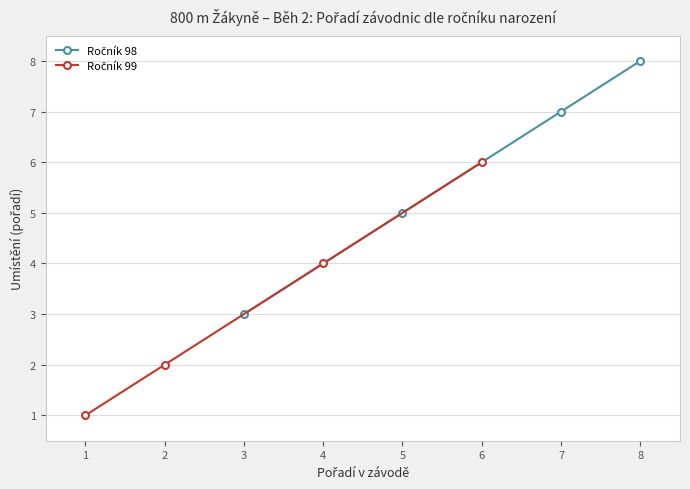

Reading right to left, what are all the values shown in this chart?

Ročník 98: 8	7	5	3
Ročník 99: 6	4	2	1